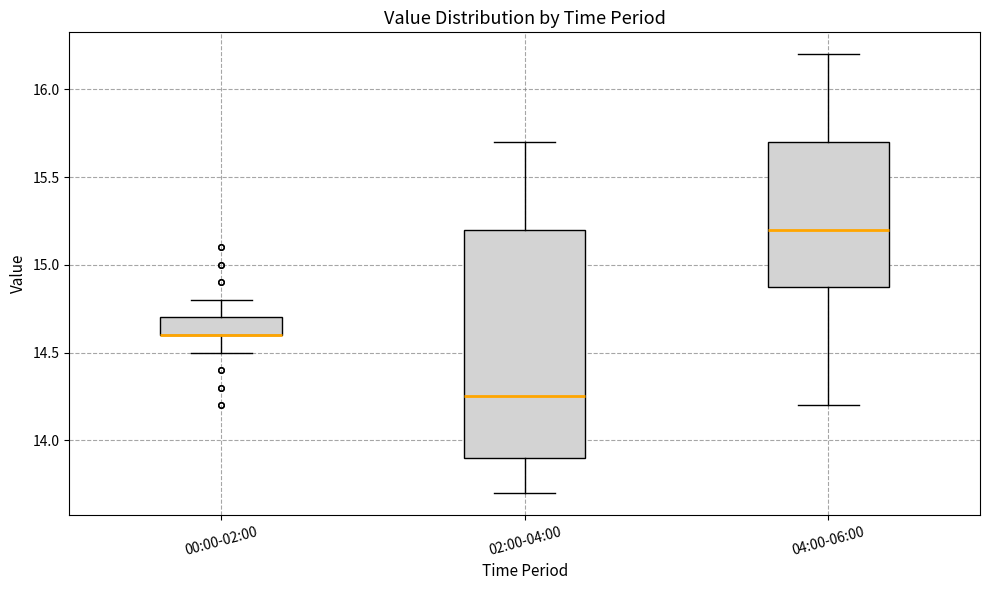

Reading left to right, read every box against the y-axis: the position of its median line, the range the box covers, and the ends of its whiskers. The values are not printed on the chart, so give them approximately, as read against the axis.

00:00-02:00: median 14.60 (drawn on the box's lower edge), box 14.60 to 14.70, whiskers 14.50 to 14.80
02:00-04:00: median 14.25, box 13.90 to 15.20, whiskers 13.70 to 15.70
04:00-06:00: median 15.20, box 14.90 to 15.70, whiskers 14.20 to 16.20